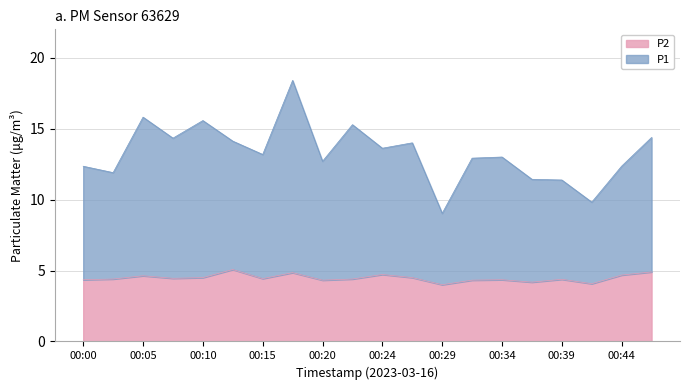

What are all the series names shown in the legend?

P2, P1